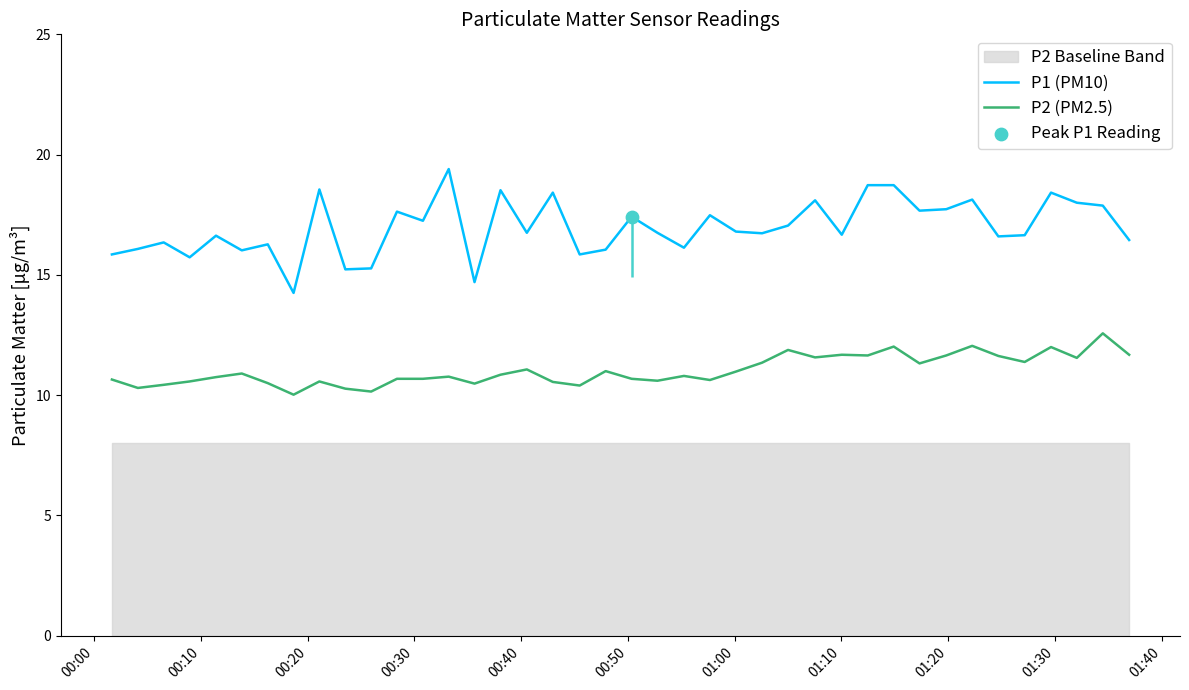

Which series reaches the maximum Y coordinate?

P1 (PM10)